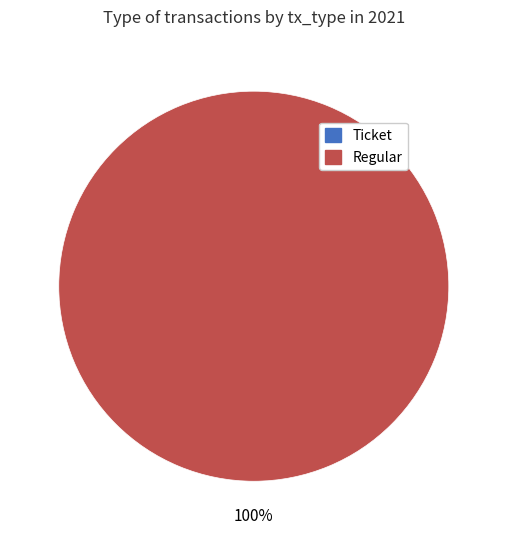

How many segments does this pie chart have?

2